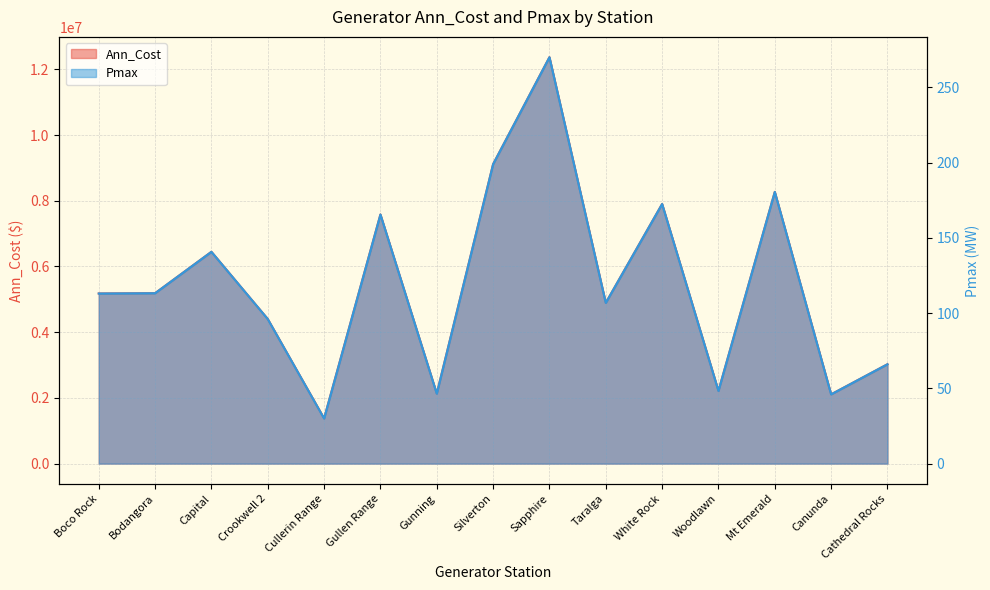

True or false: Pmax and Ann_Cost cross at least once.

False